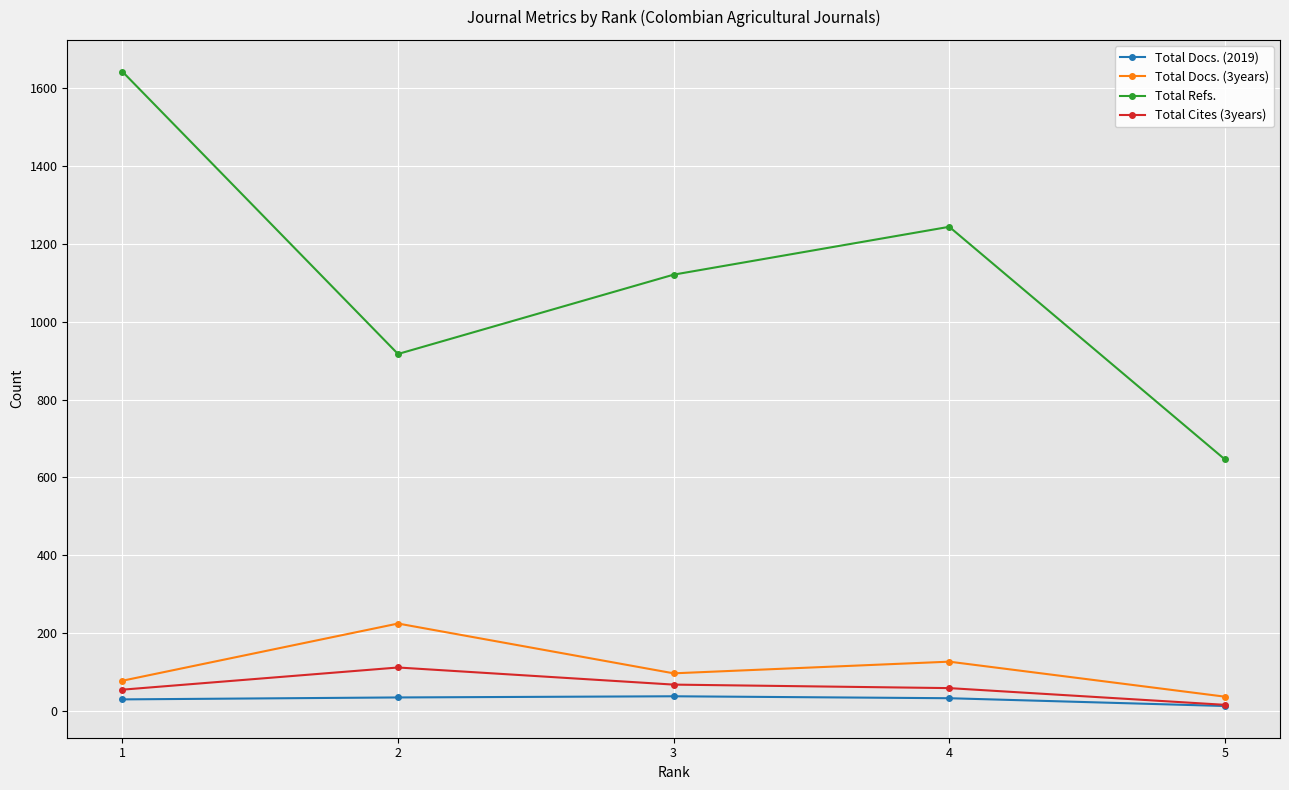

True or false: Total Docs. (3years) and Total Cites (3years) cross at least once.

False